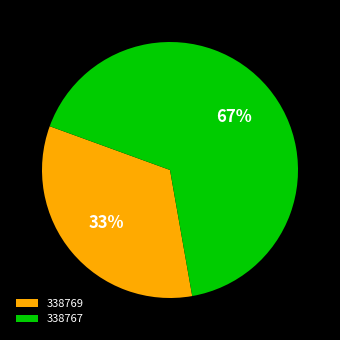

True or false: 338769 accounts for 33% of the total.

True